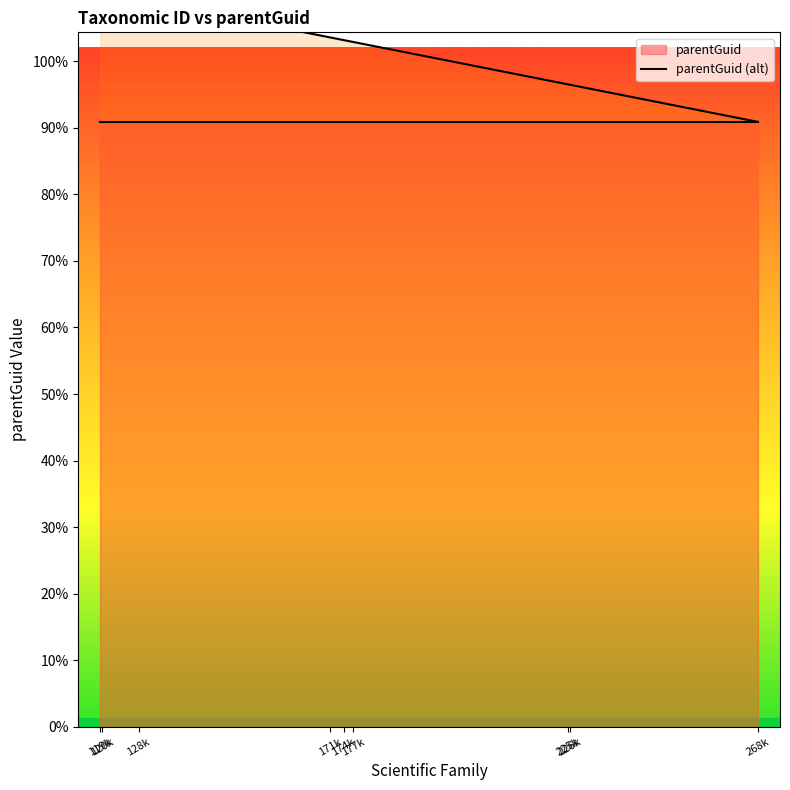

True or false: parentGuid (alt) and parentGuid intersect in this chart.

False